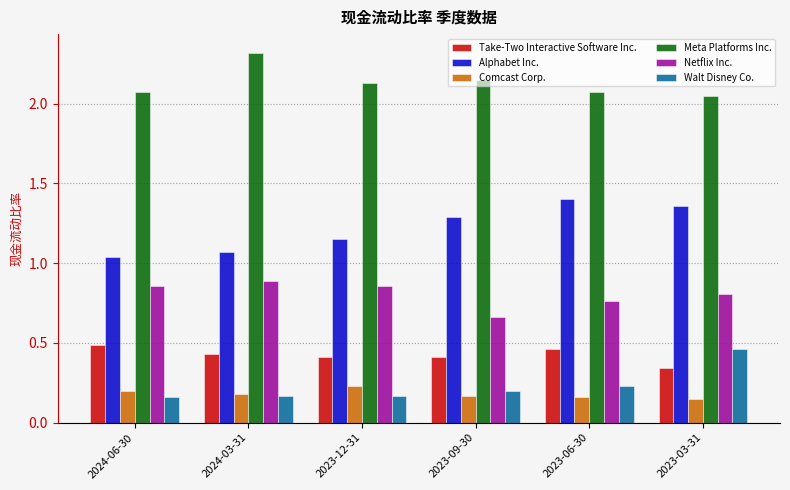

What is the maximum value for Meta Platforms Inc.?

2.3